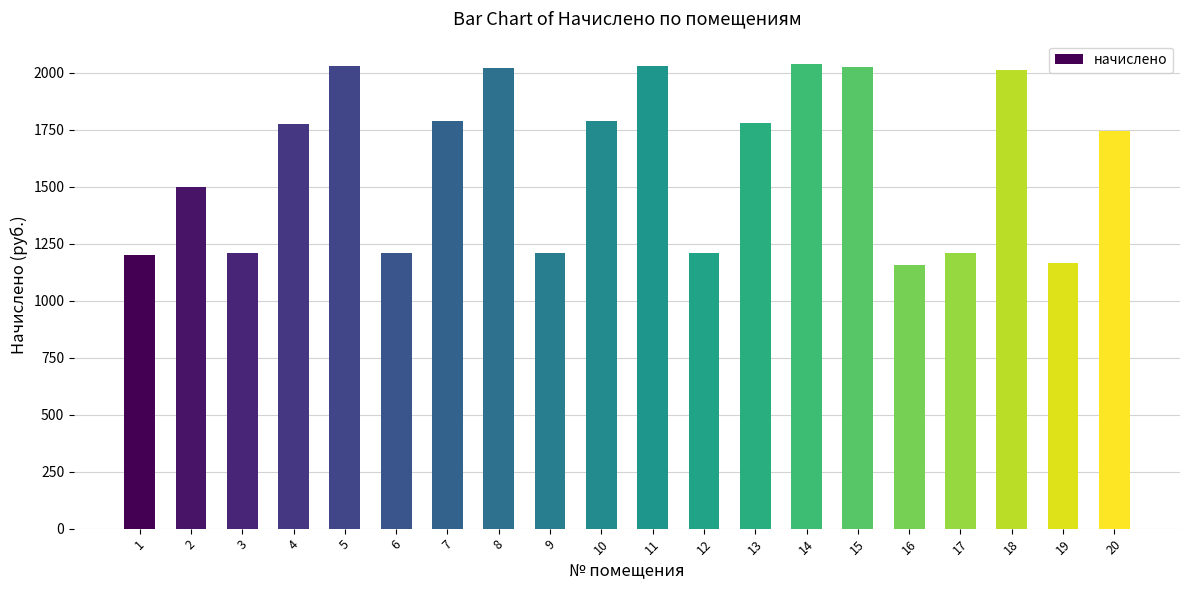

At which label does the data first exceed 1776?

4